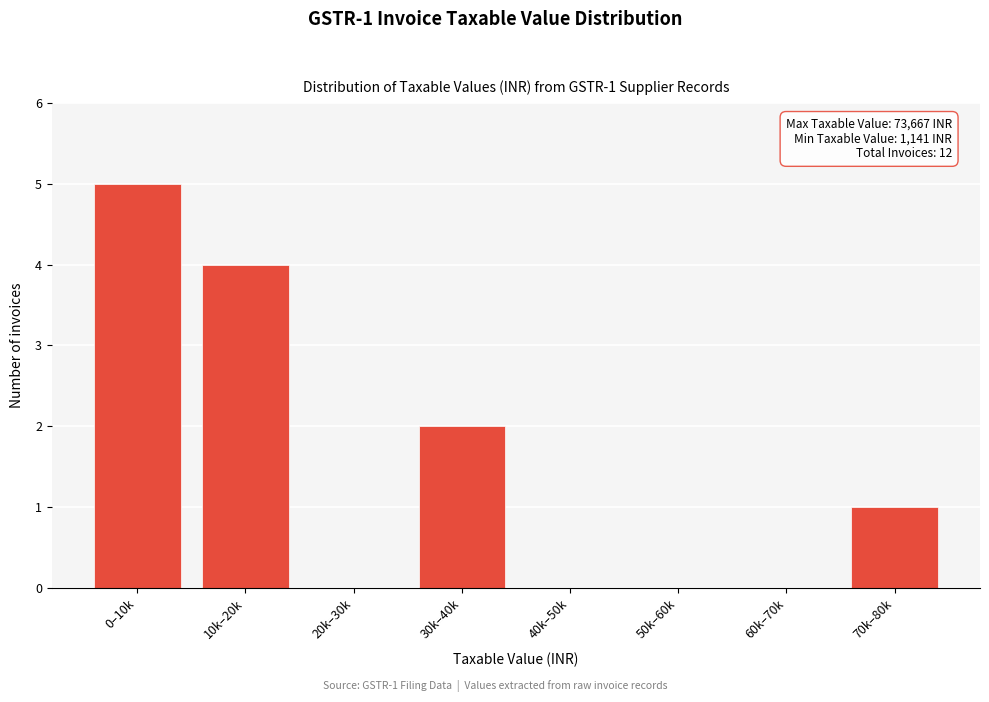

Reading left to right, what are all the values shown in this chart?

0–10k=5	10k–20k=4	20k–30k=0	30k–40k=2	40k–50k=0	50k–60k=0	60k–70k=0	70k–80k=1